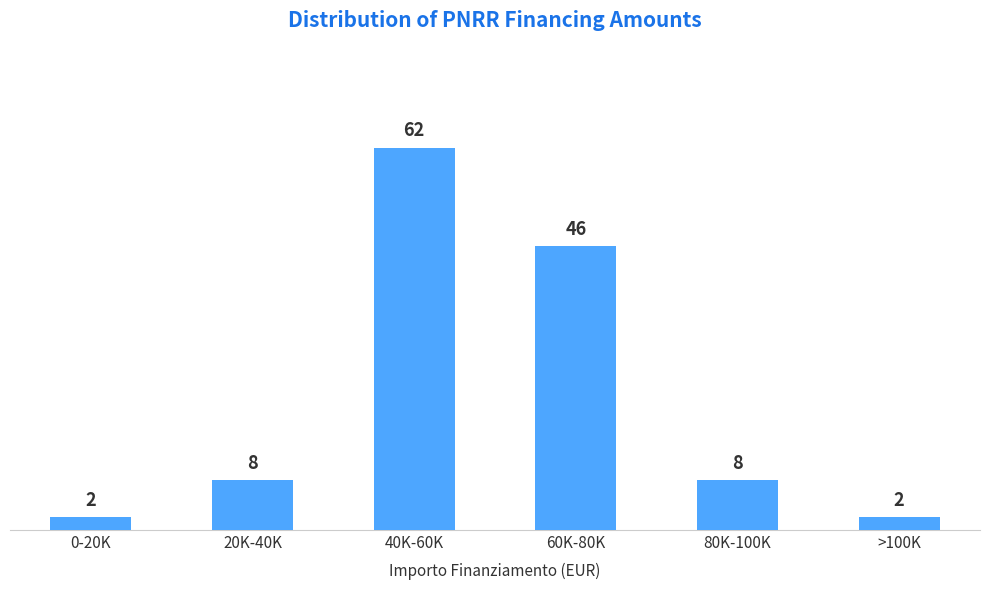

Reading left to right, list all the values displayed in this chart.

2	8	62	46	8	2